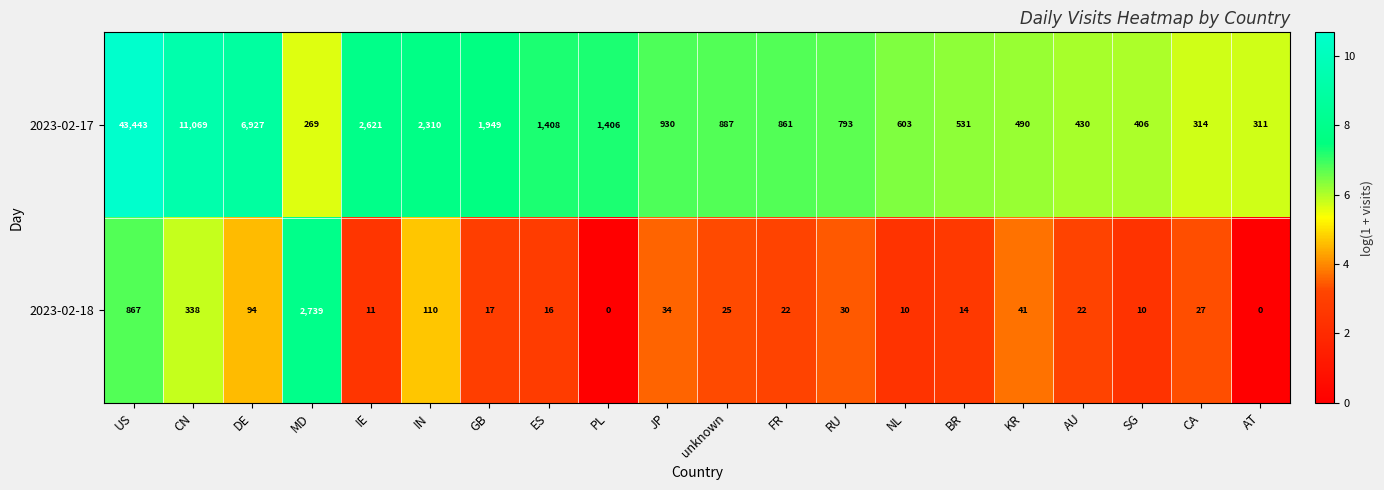

List the series in order of their peak value, highest first.

2023-02-17, 2023-02-18